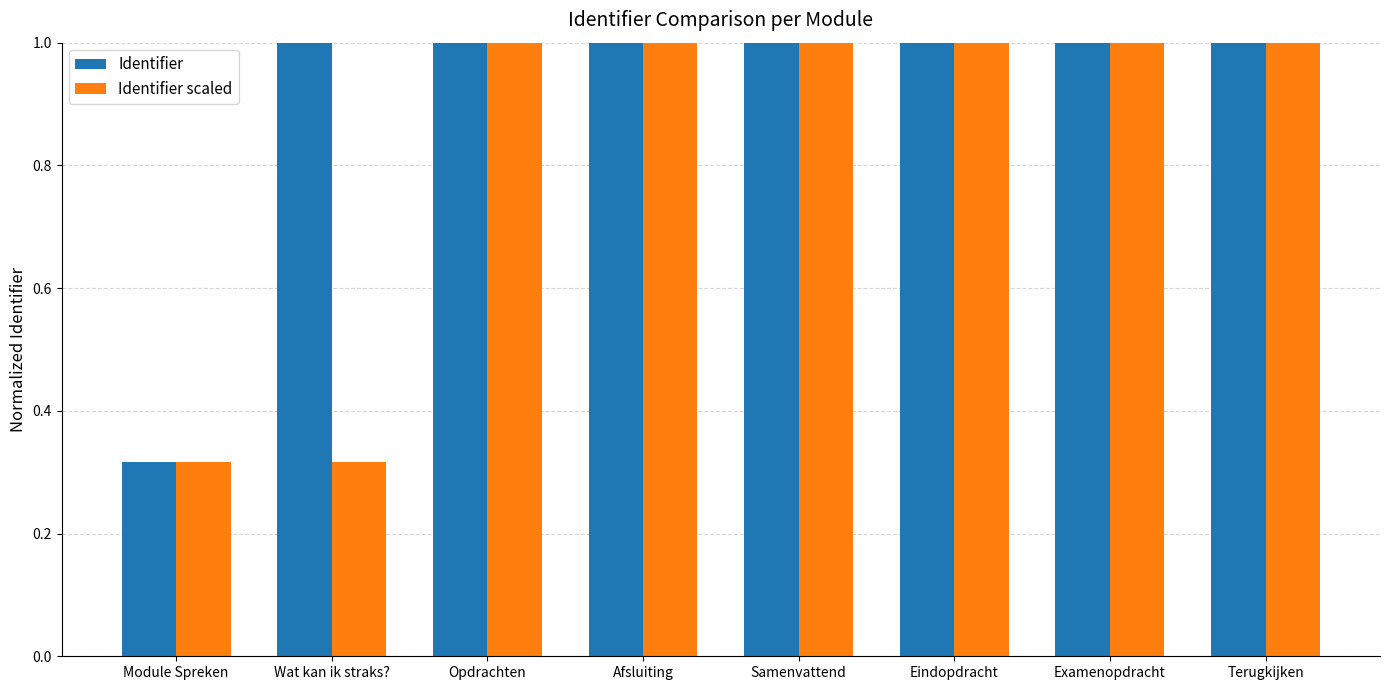

Rank the series by their average value, from highest to lowest.

Identifier, Identifier scaled